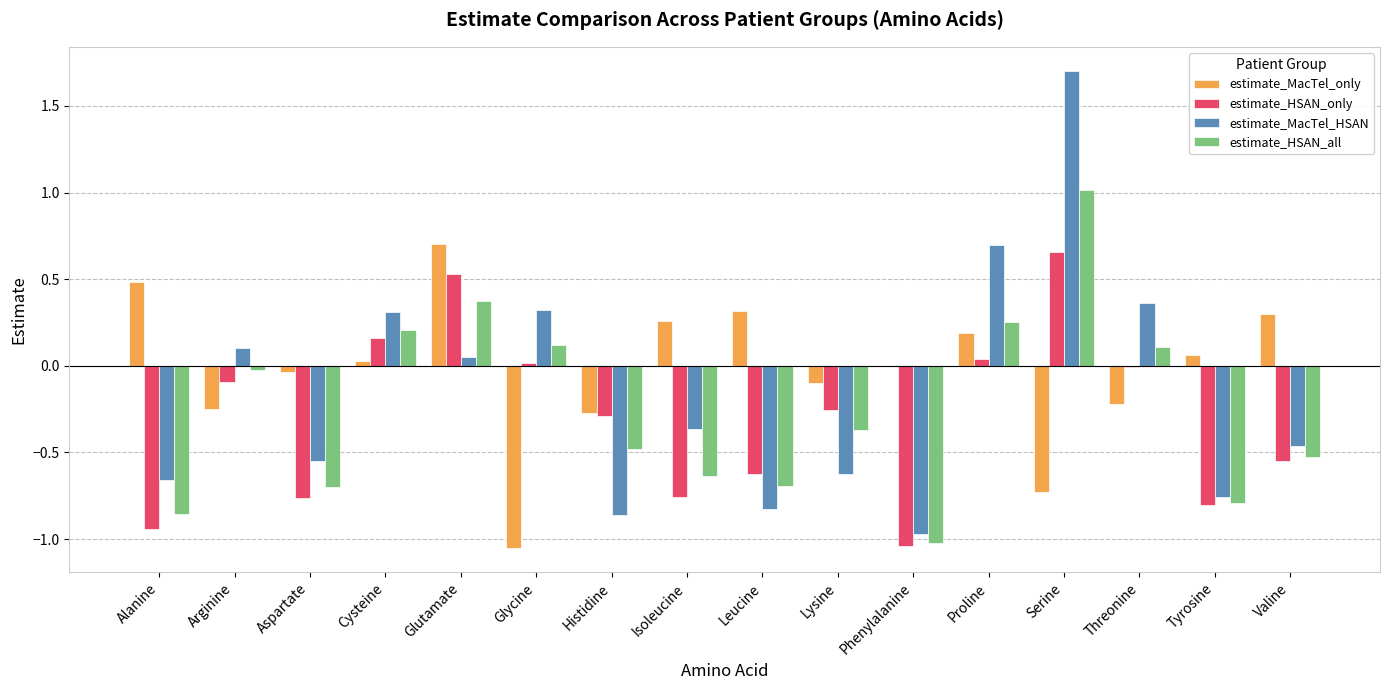

How many groups of bars are there?

16